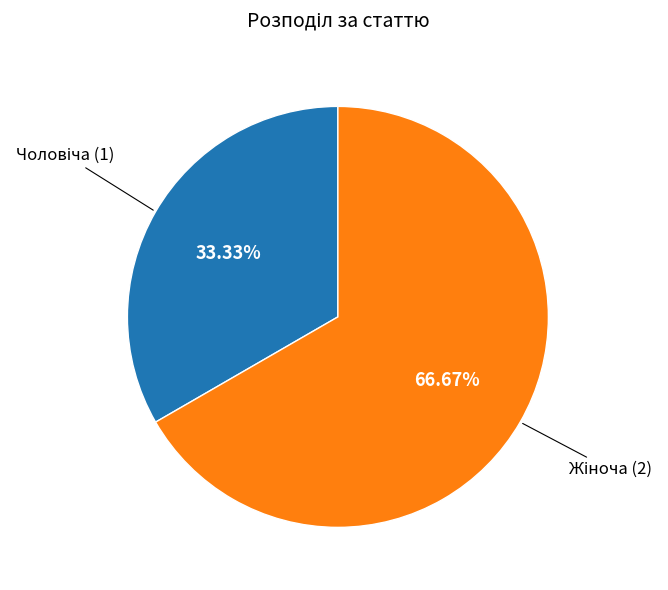

Is there a majority slice in this chart?

Yes